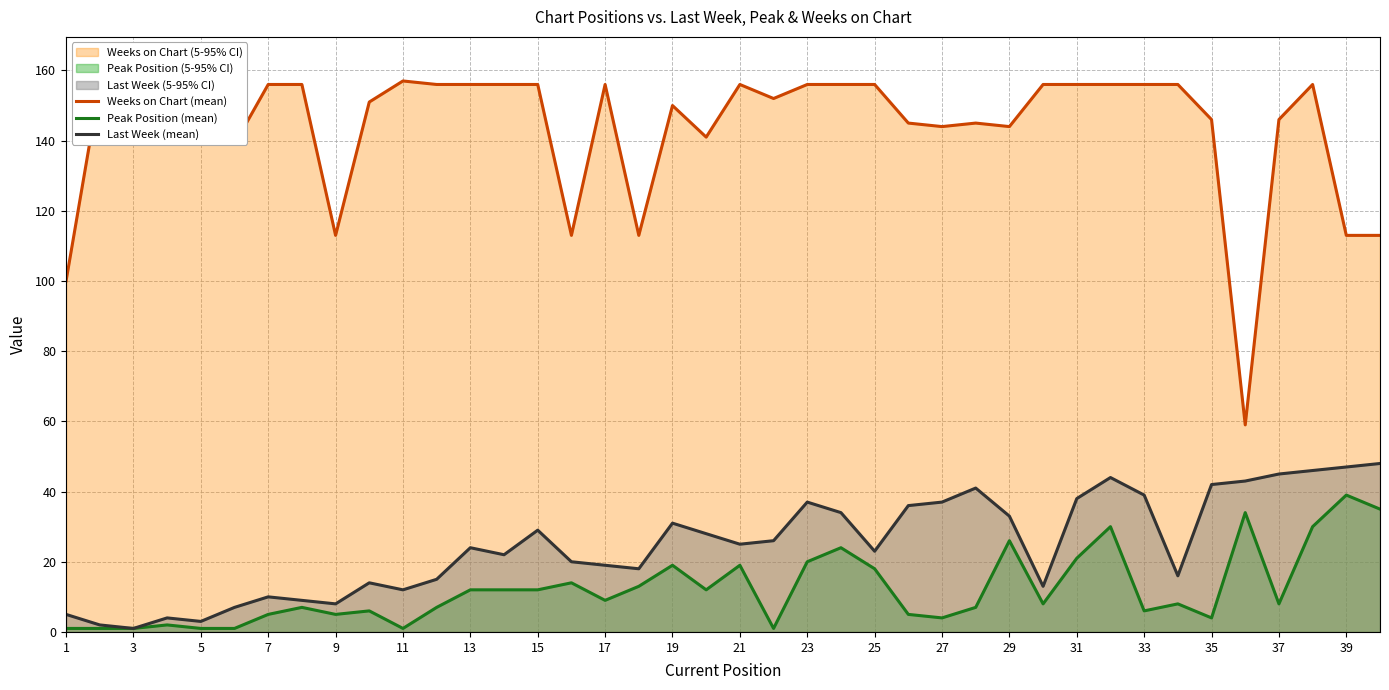

Is it true that Last Week (mean) equals 11 at 23?

False